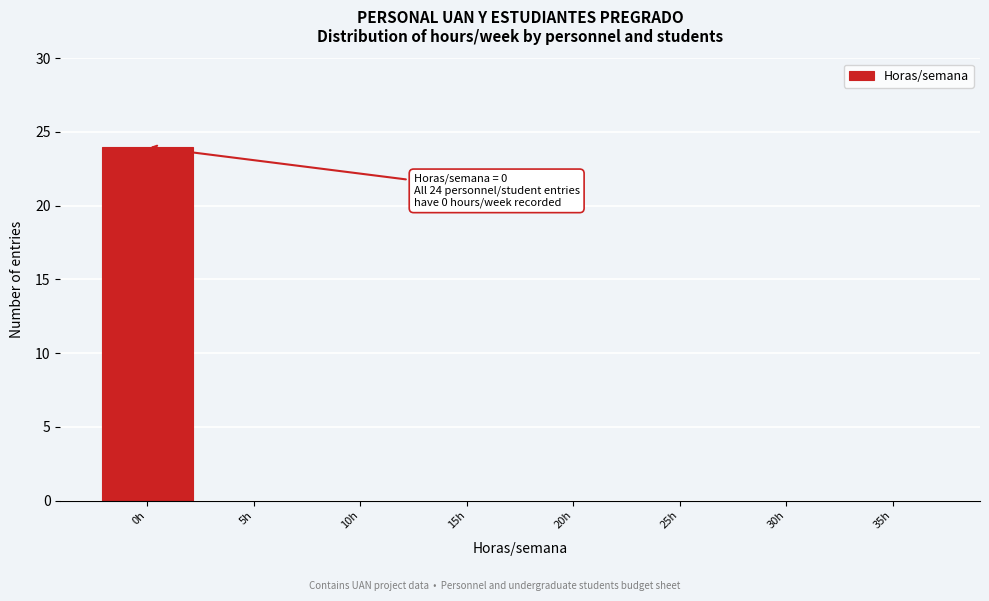

Reading right to left, what are all the values shown in this chart?

35h=0	30h=0	25h=0	20h=0	15h=0	10h=0	5h=0	0h=24